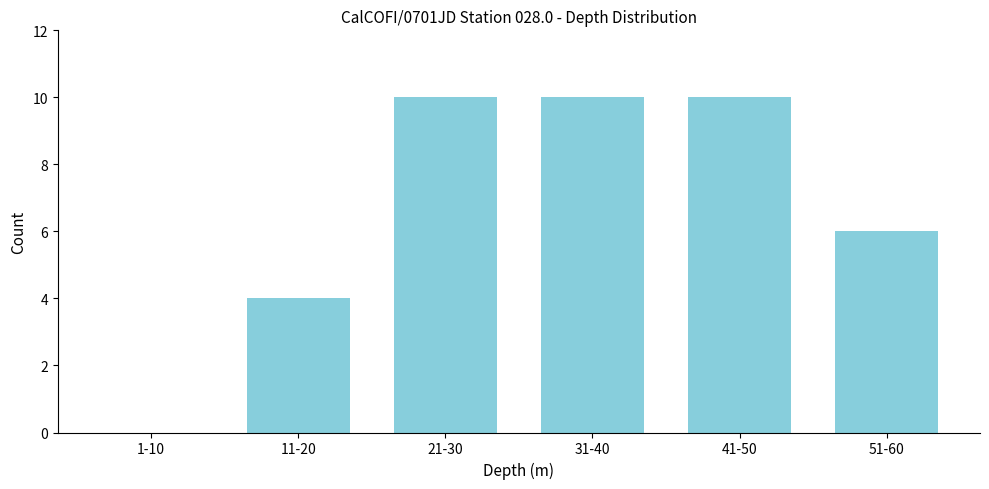

The value at 41-50 is 10. True or false?

True